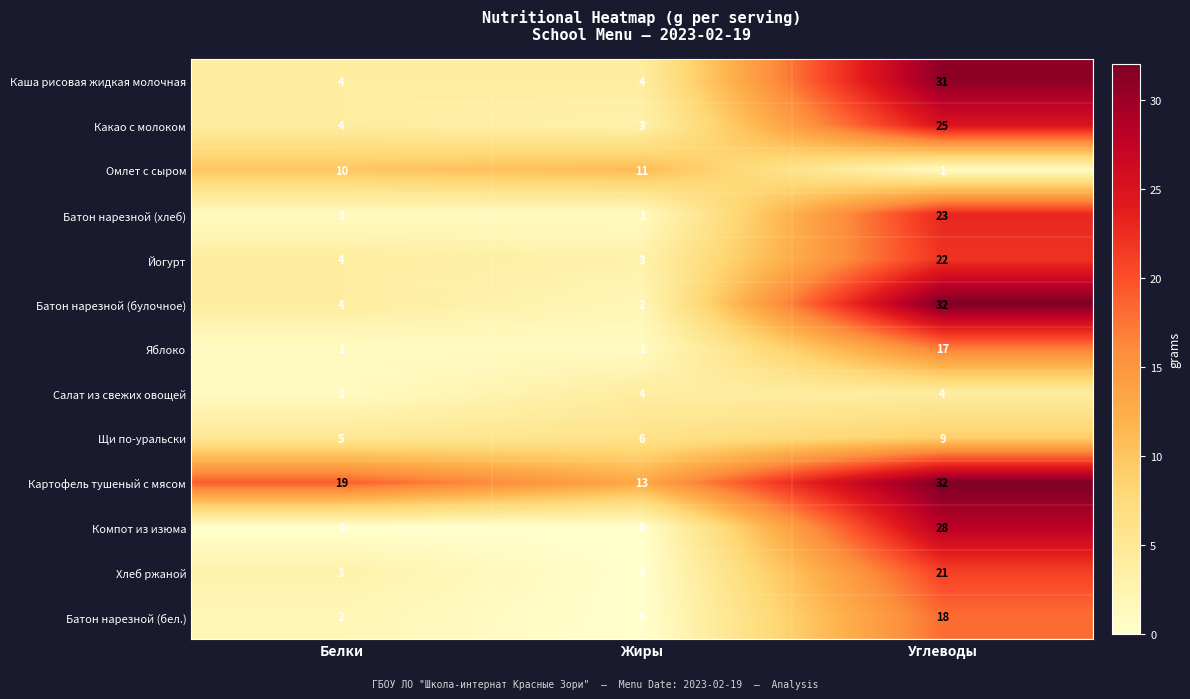

Between Белки and Жиры, which series saw the biggest shift?

Картофель тушеный с мясом